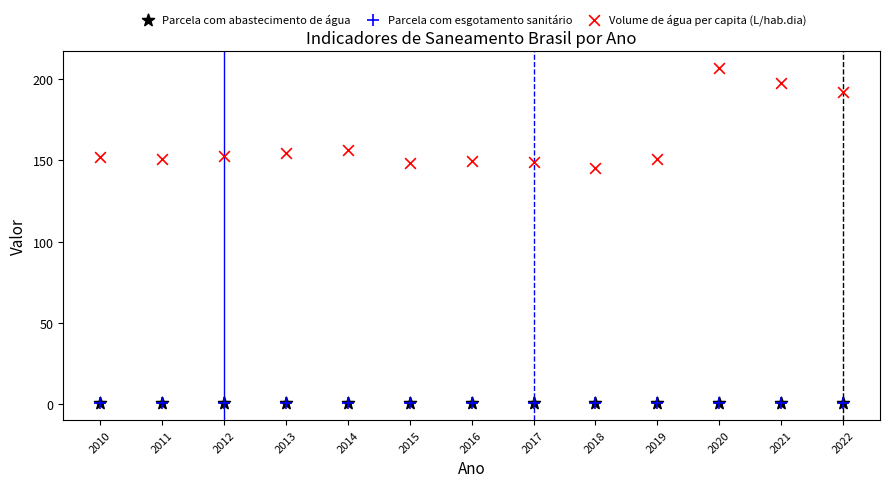

What are all the series names shown in the legend?

Parcela com abastecimento de água, Parcela com esgotamento sanitário, Volume de água per capita (L/hab.dia)